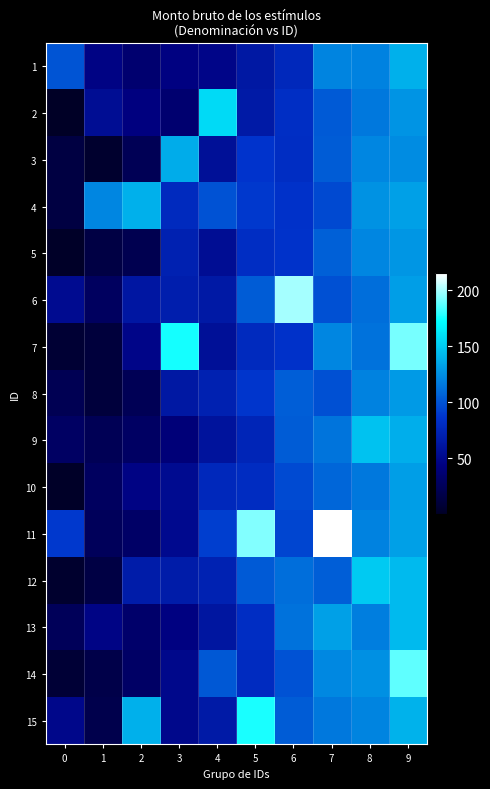

At which category is the sum across all series the highest?

9